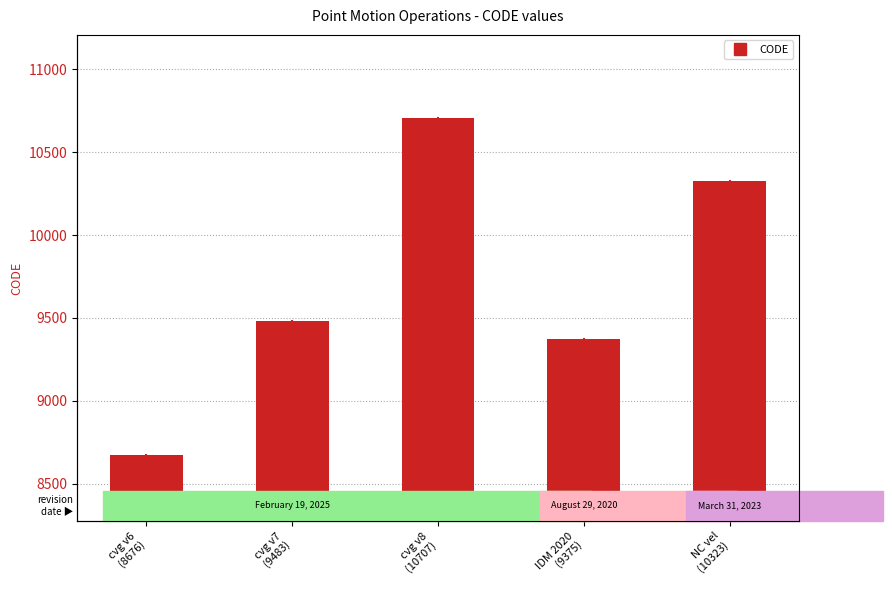

What is the maximum value shown in the chart?

10707